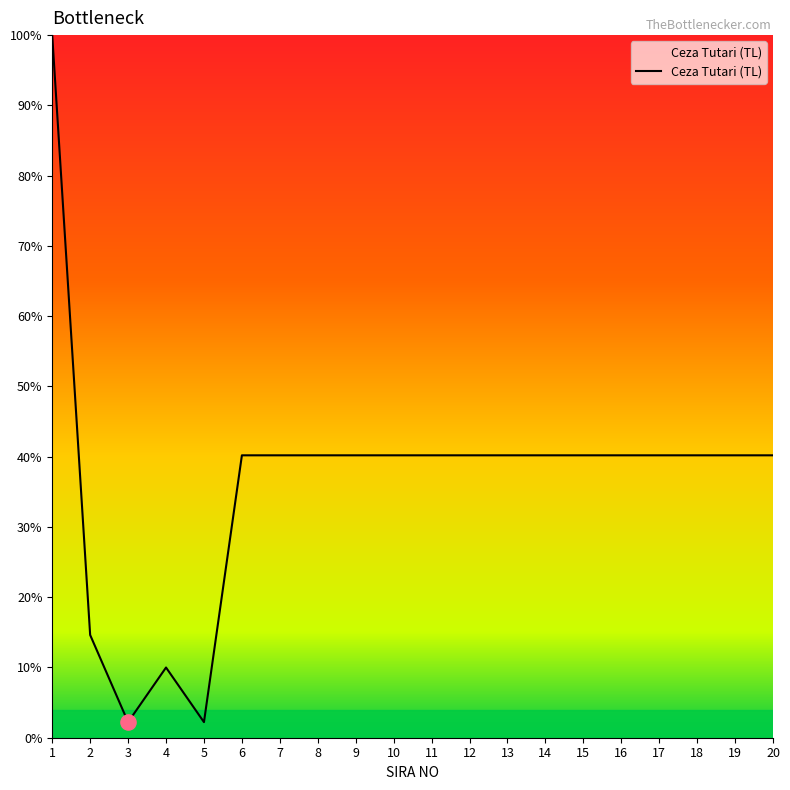

What is the ratio of the value at 18 to the value at 10?

1.0